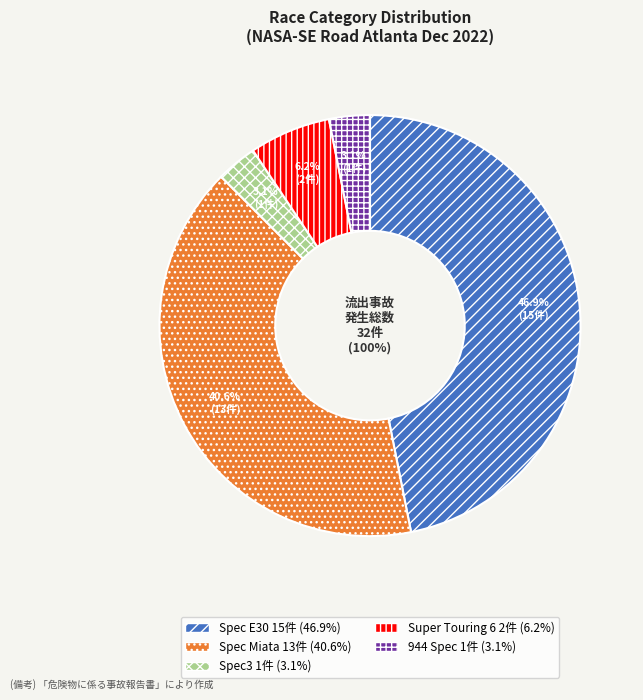

How much of the chart is everything except Spec3?

96.9%